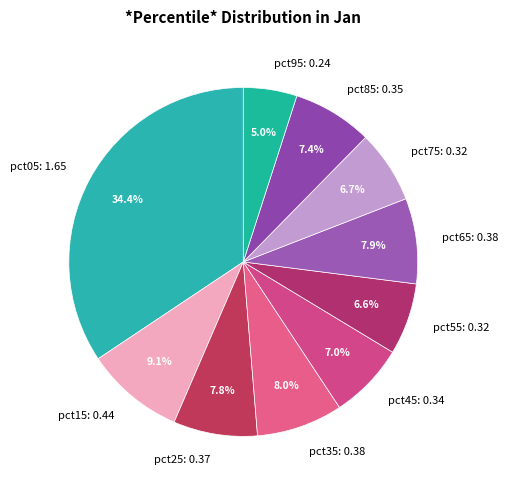

To the nearest percent, what portion does pct95 represent?

5%